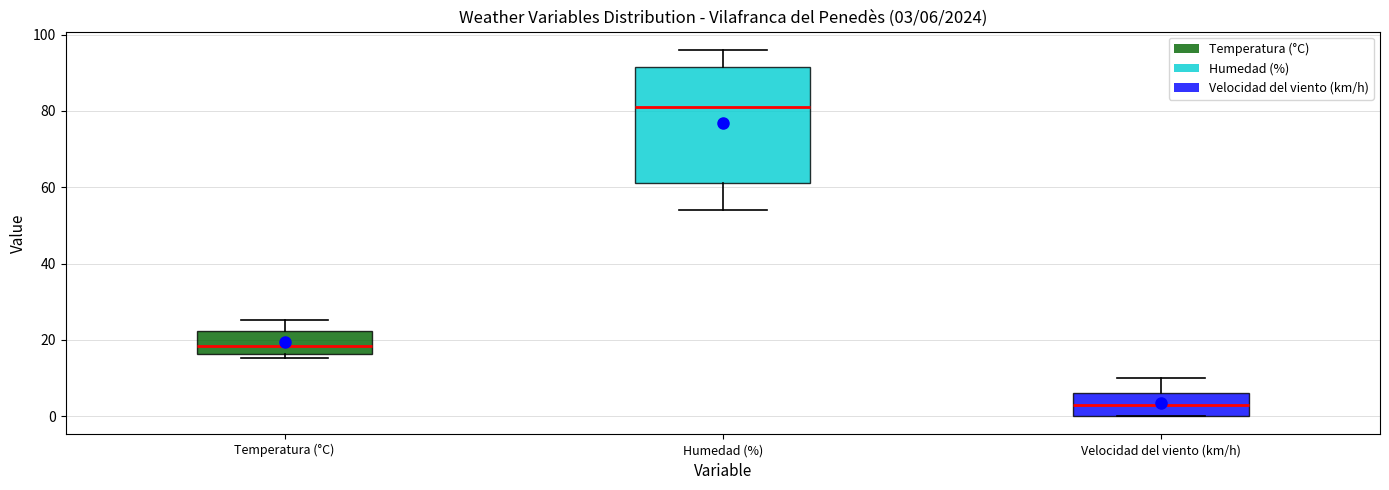

Which box's median line is the lowest?

Velocidad del viento (km/h)